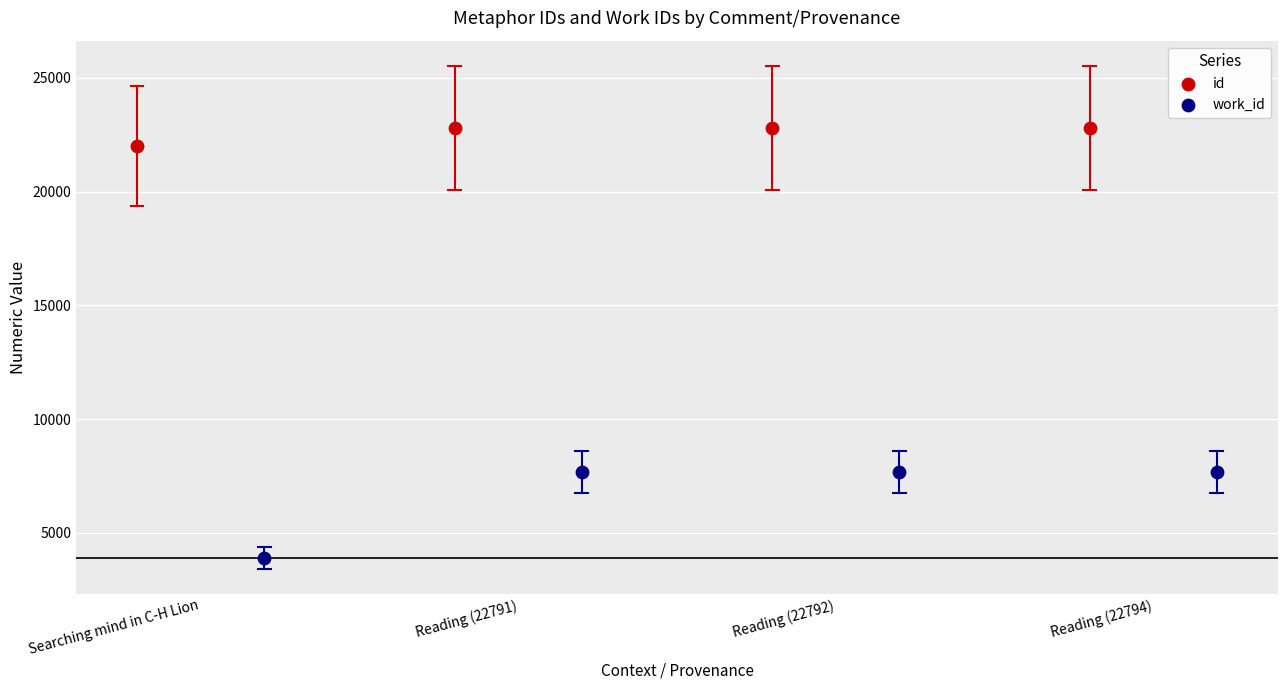

Which series contains the lowest Y value?

work_id